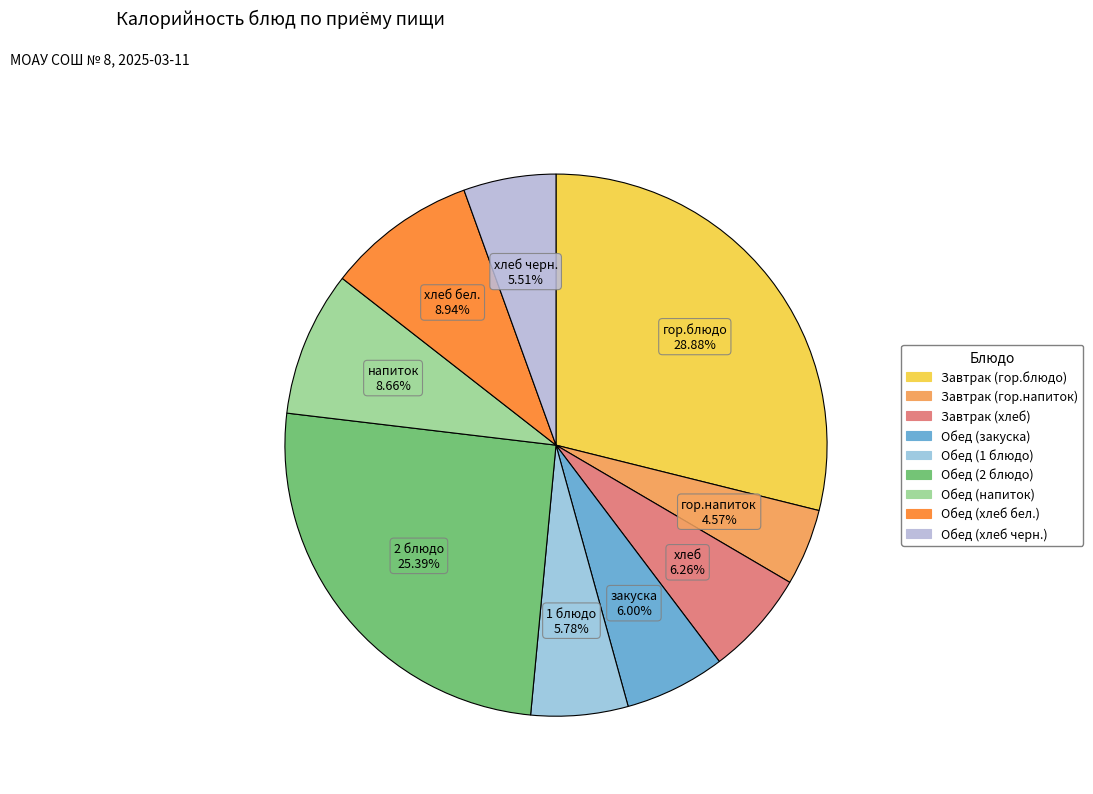

To the nearest percent, what is the difference between the Обед (2 блюдо) and Обед (1 блюдо) slice percentages?

20%